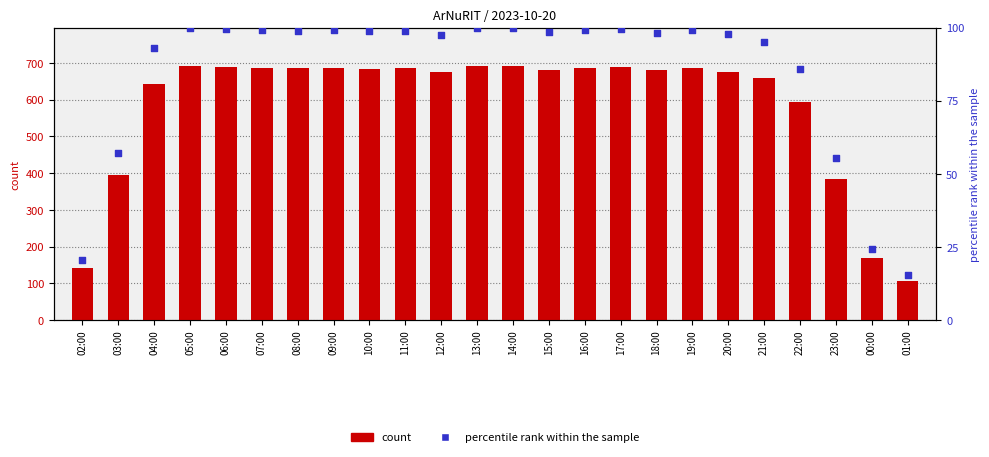

Which series has the largest Y range (max minus min)?

count